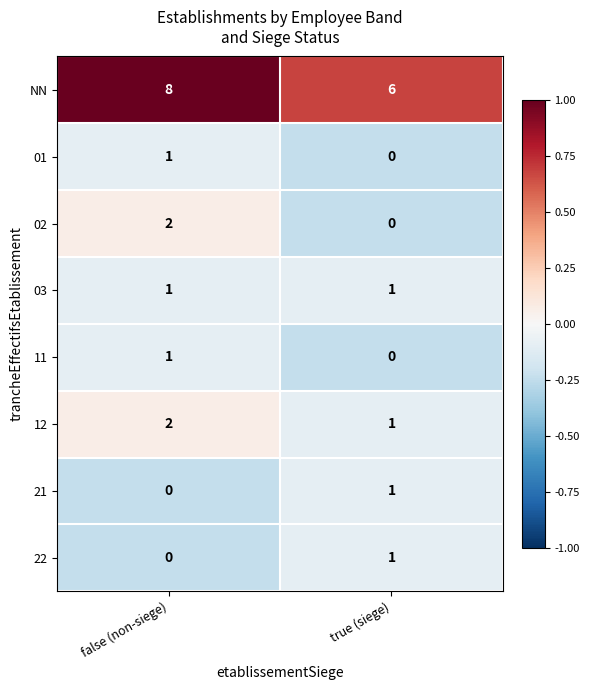

Where is 22 nearest to the value 0?

false (non-siege)